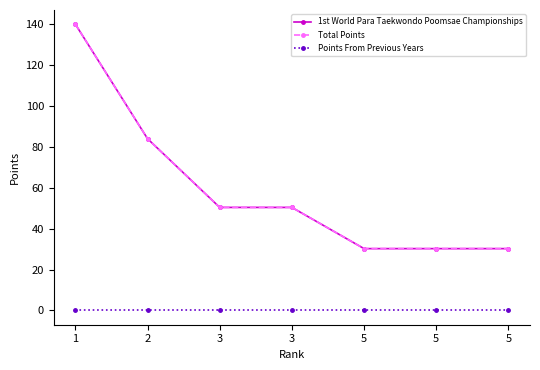

Is this an area chart (filled region under the line)?

No